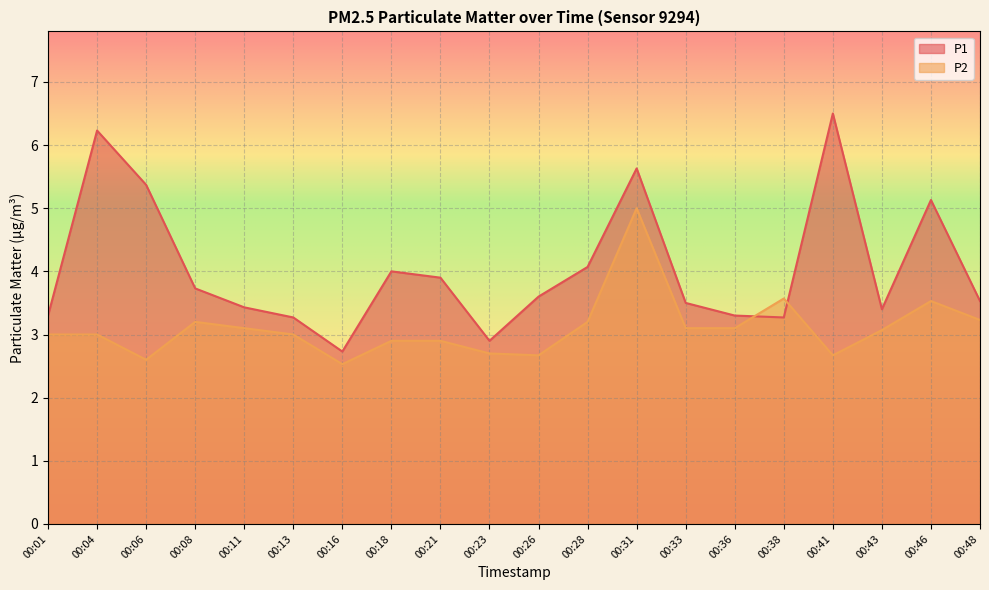

What is the value of the P1 point at the 11th from the left?

3.6